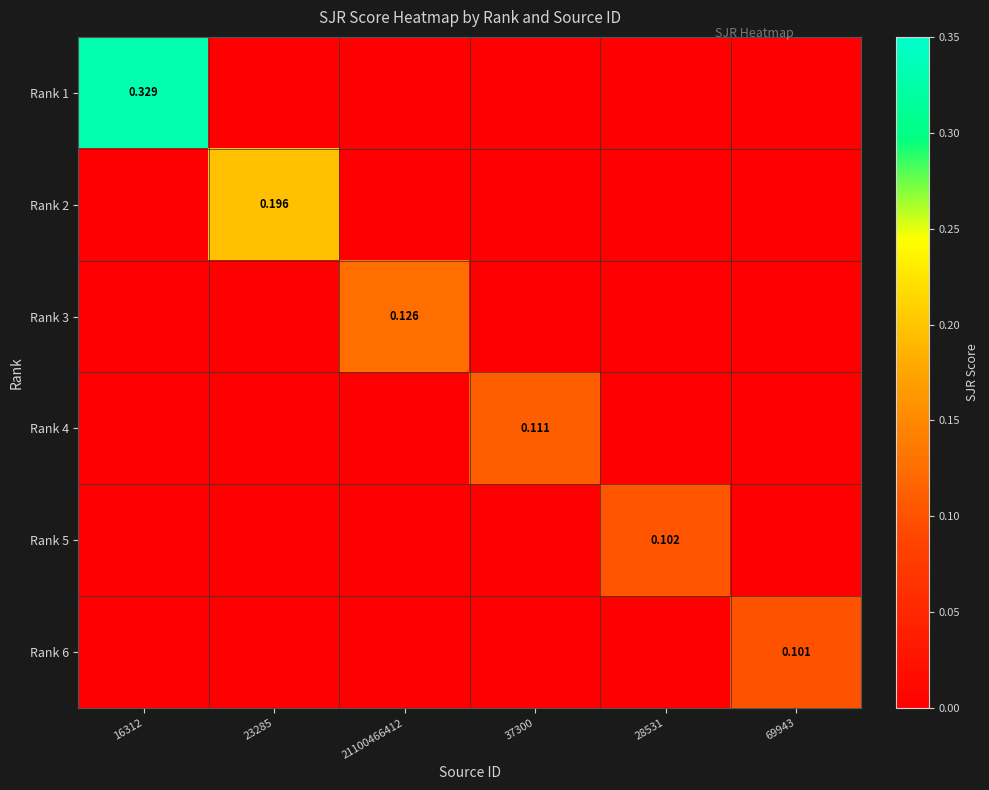

Which has a higher value, 23285 or 69943?

23285